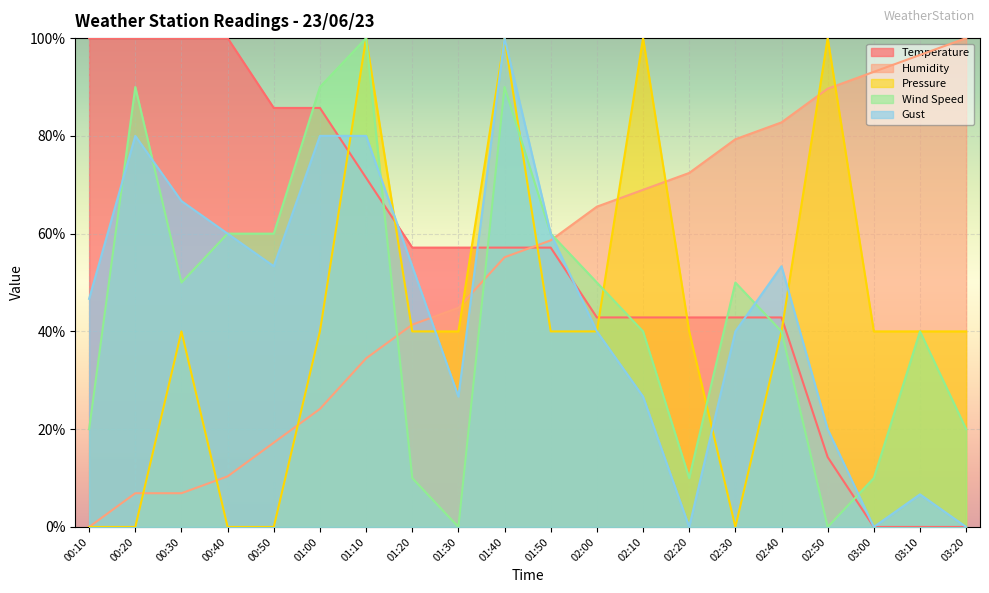

At which category does the chart reach its minimum across all series?

03:00